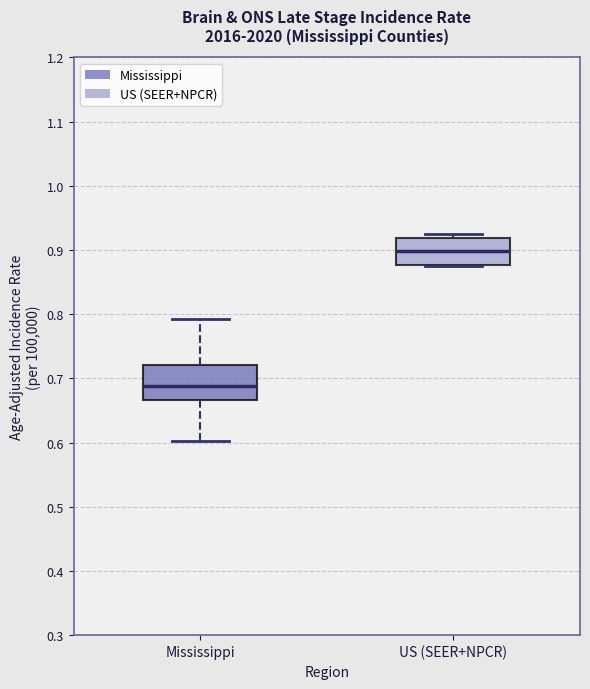

Which box has the highest median line?

US (SEER+NPCR)